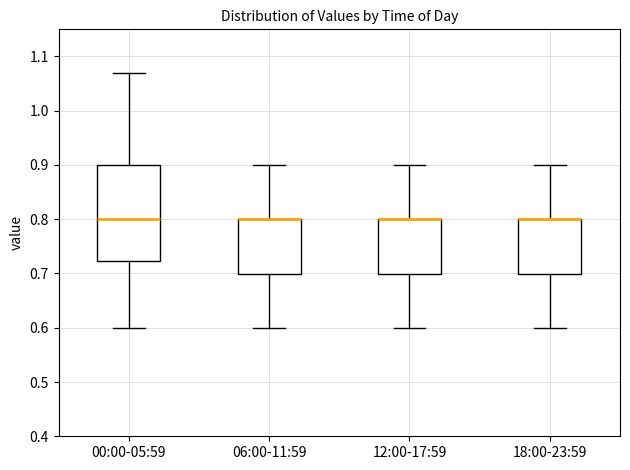

Reading left to right, transcribe this box plot: for each box, give where its median line is, the range the box spans, and where its two whiskers end, as read against the y-axis. The values are not printed on the chart, so give them approximately, as read against the axis.

00:00-05:59: median 0.80, box 0.72 to 0.90, whiskers 0.60 to 1.07
06:00-11:59: median 0.80 (drawn on the box's upper edge), box 0.70 to 0.80, whiskers 0.60 to 0.90
12:00-17:59: median 0.80 (drawn on the box's upper edge), box 0.70 to 0.80, whiskers 0.60 to 0.90
18:00-23:59: median 0.80 (drawn on the box's upper edge), box 0.70 to 0.80, whiskers 0.60 to 0.90